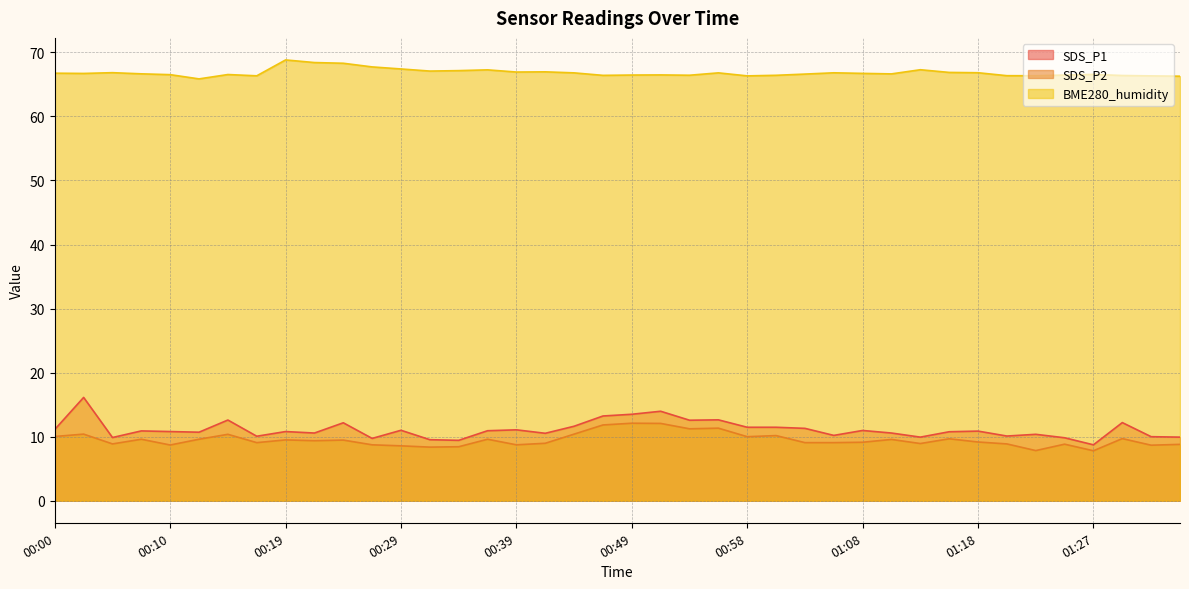

True or false: SDS_P1 has a value of 10.9 at 00:07.

True